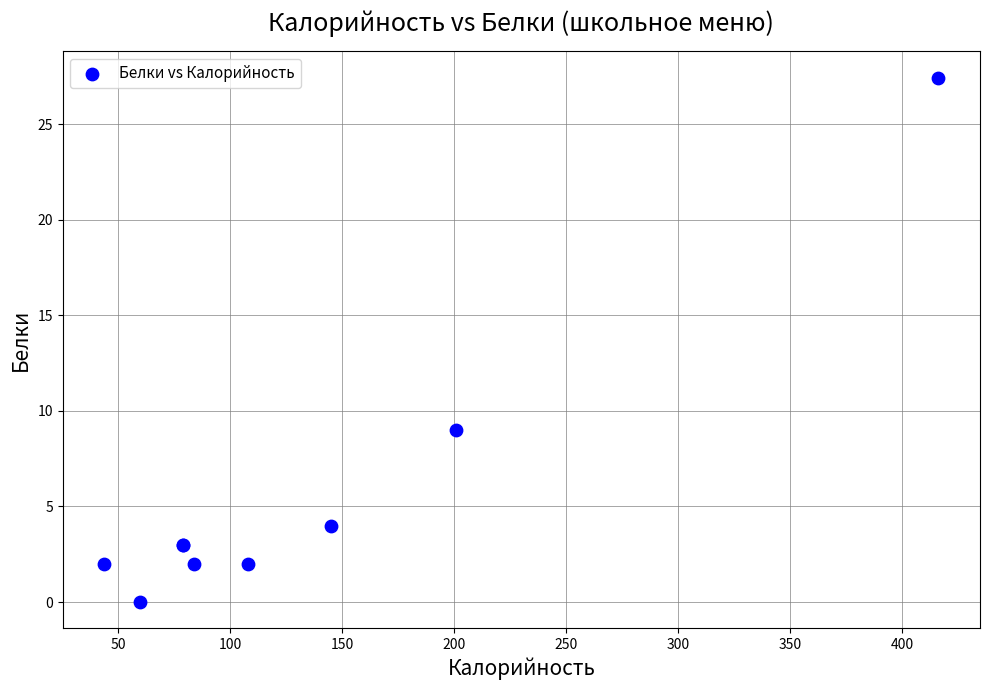

What Y value in the scatter plot is closest to 13?

9.0